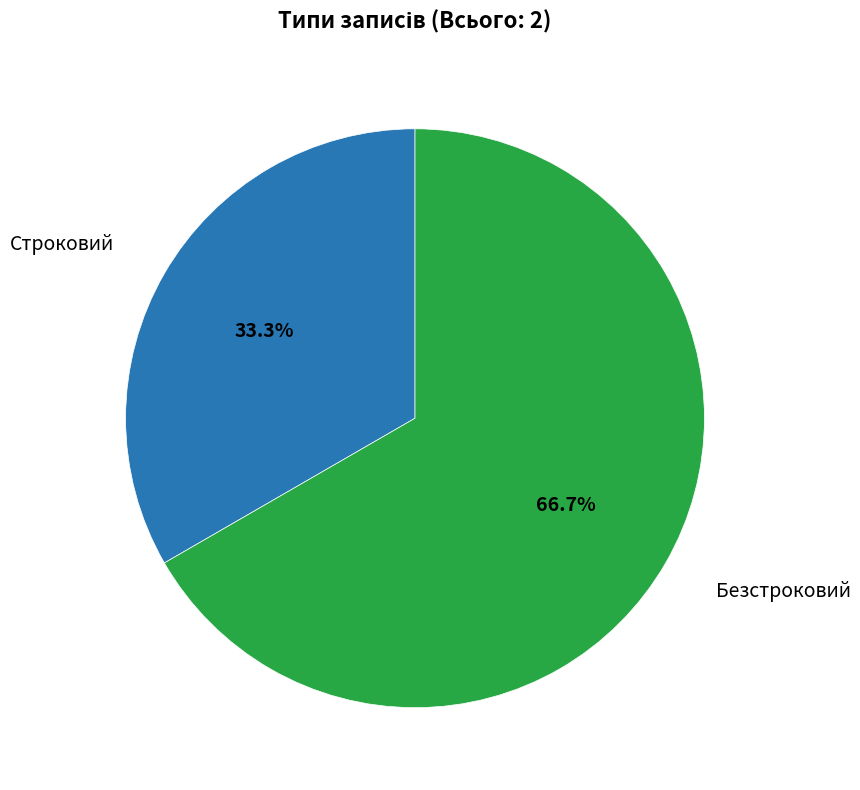

Does any single category account for the majority?

Yes